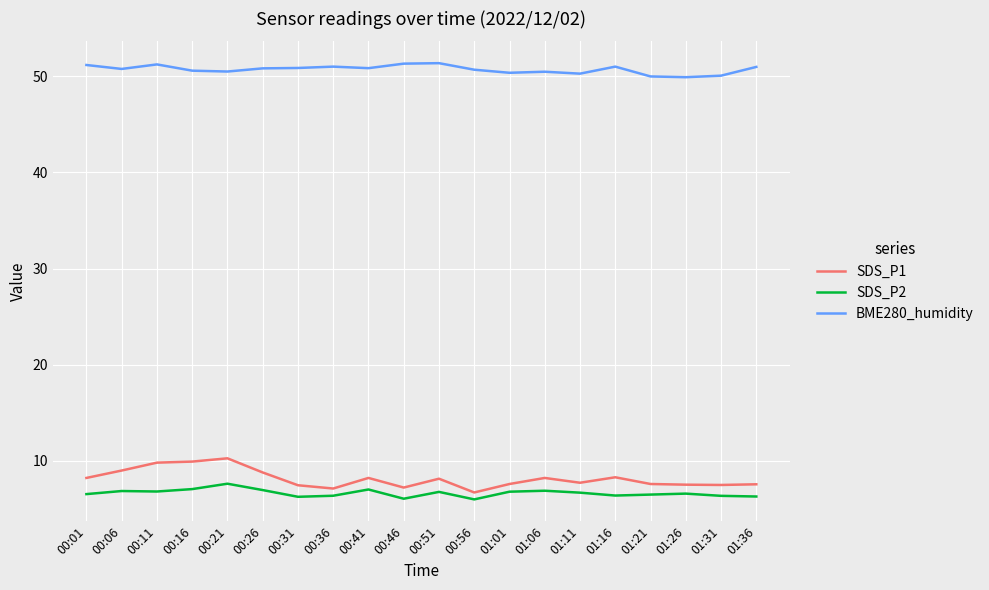

What is the average value of the SDS_P1 series?

8.2